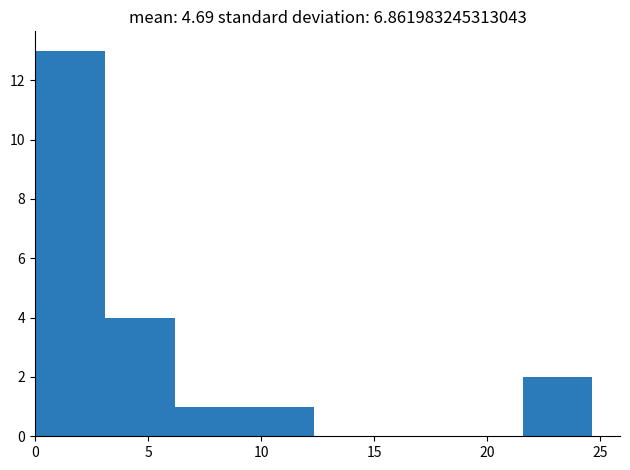

Reading left to right, transcribe this chart: for each bar, give the range it covers on the x-axis and its height. Neither the bar edges nor the heights are printed on the chart, so give them approximately, as read against the axes.

0.0 to 3.0: 13
3.0 to 6.0: 4
6.0 to 9.0: 1
9.0 to 12.5: 1
12.5 to 15.5: 0
15.5 to 18.5: 0
18.5 to 21.5: 0
21.5 to 24.5: 2